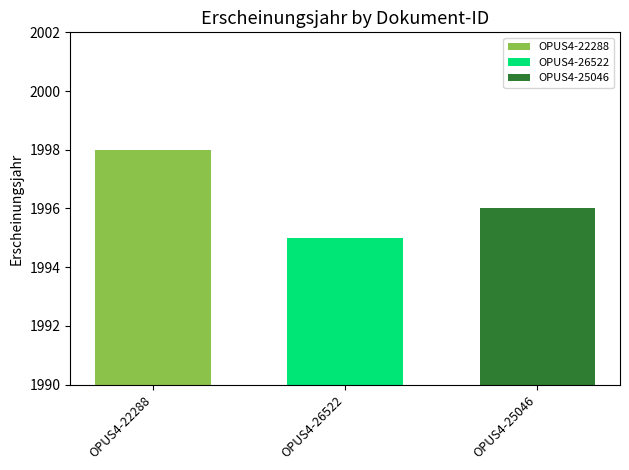

The OPUS4-25046 series shows 2626 at OPUS4-26522. True or false?

False